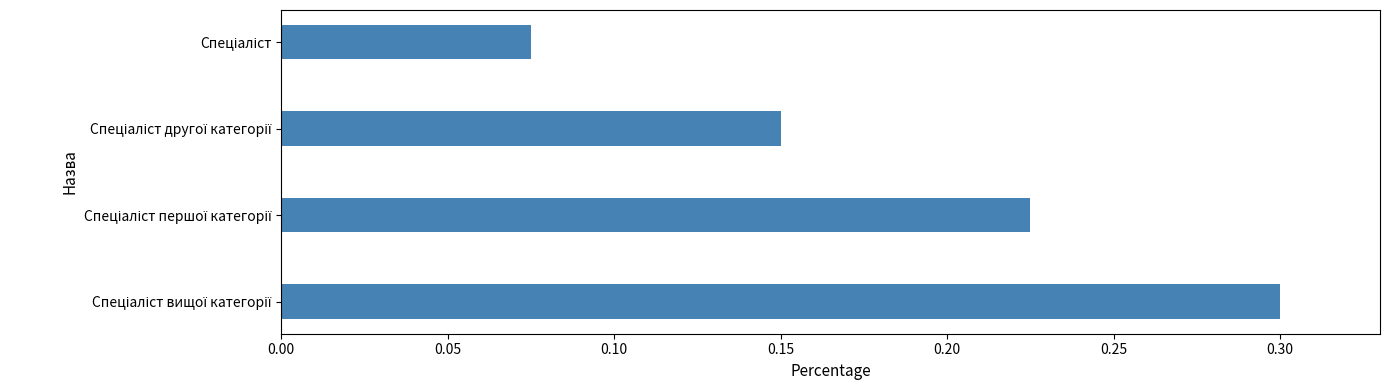

What is the sum of all values?

0.8